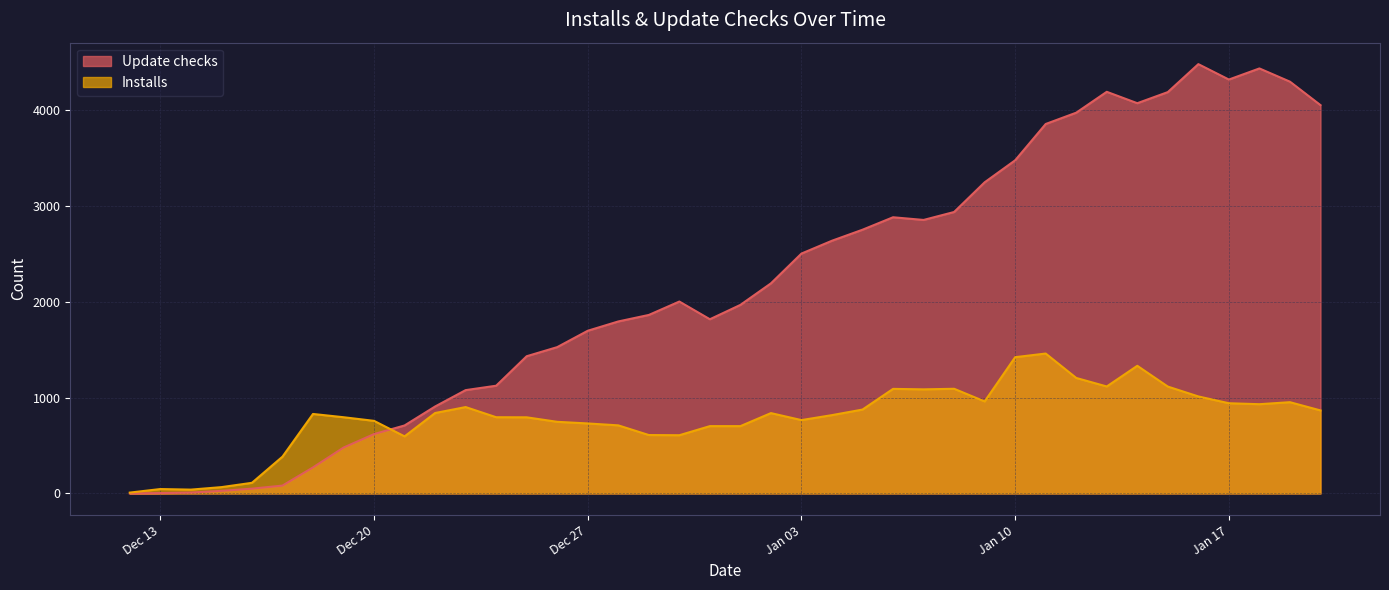

Reading right to left, what are all the values shown in this chart?

Update checks: 4055	4300	4438	4322	4483	4191	4075	4194	3976	3858	3479	3249	2939	2856	2884	2754	2639	2505	2194	1969	1819	2004	1864	1796	1699	1528	1433	1125	1079	908	710	620	479	272	82	50	27	9	4	0
Installs: 867	953	932	942	1013	1116	1333	1117	1206	1461	1423	961	1093	1087	1092	876	818	766	839	703	703	608	610	711	731	748	795	796	902	840	596	758	796	830	384	111	66	40	46	9